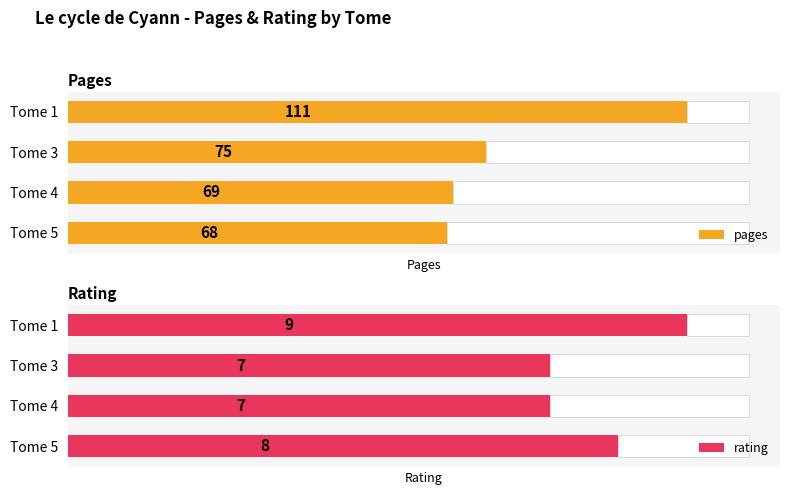

Which category has the lowest value in the pages series?

Tome 5